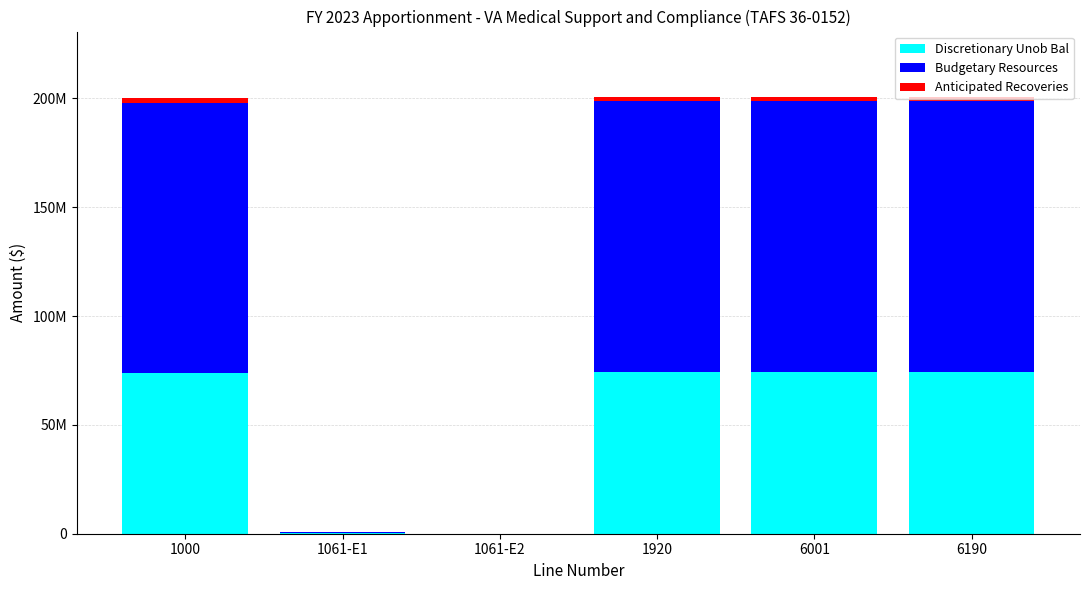

What is the label of the 6th bar from the left?

6190